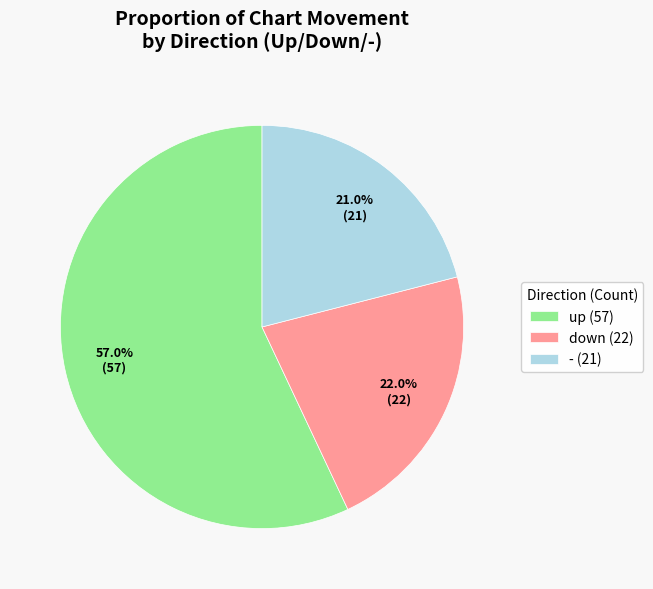

Is the sum of - and down greater than half?

No